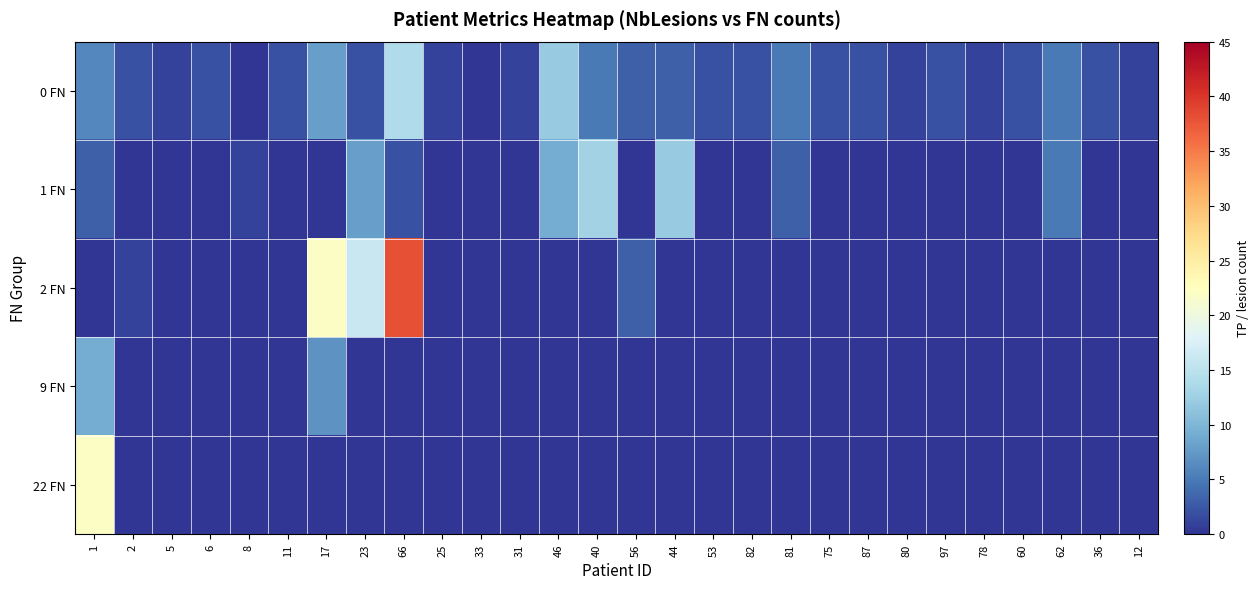

How many distinct data groups are displayed?

5